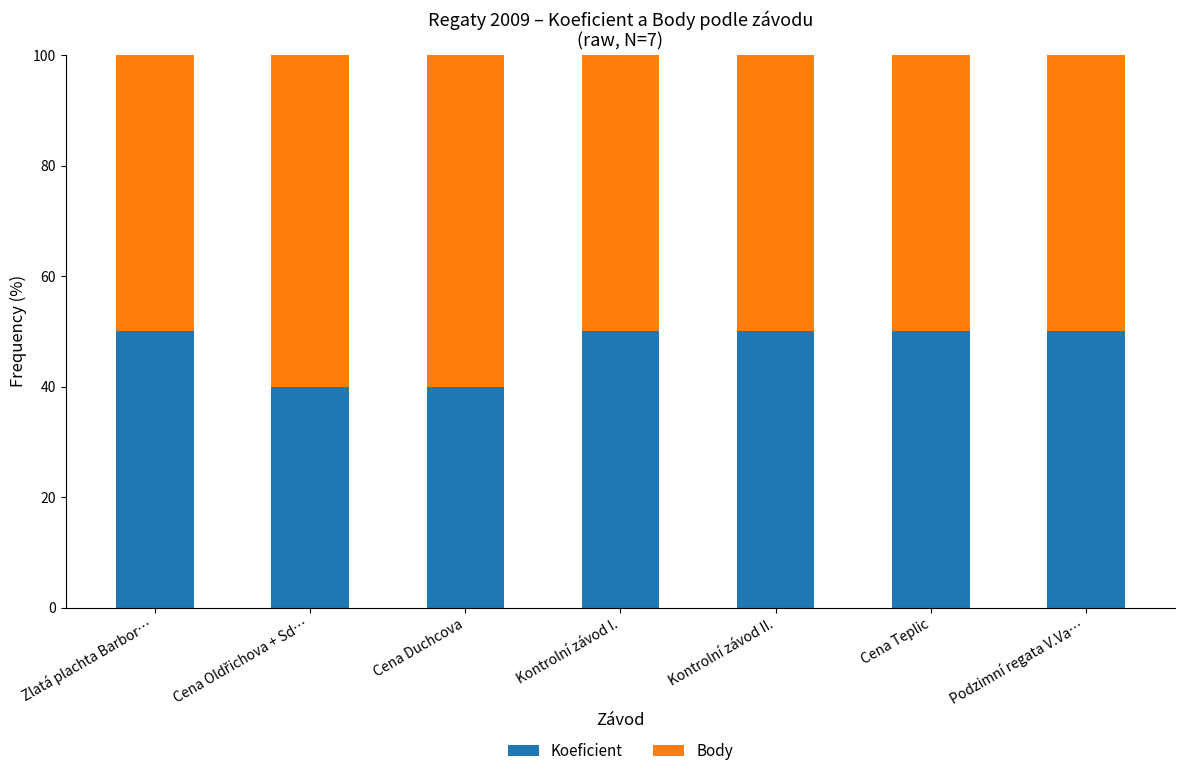

The value of Koeficient at Podzimní regata V.Va… is 82. True or false?

False